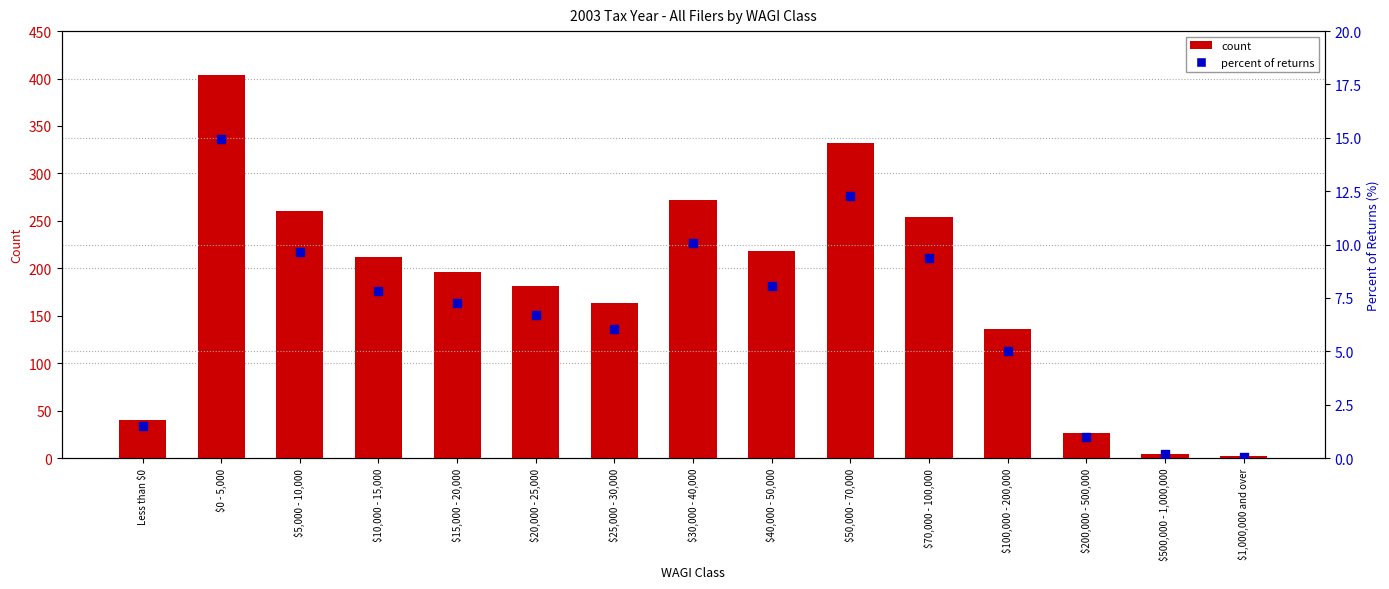

At how many categories does at least one series exceed 165?

9